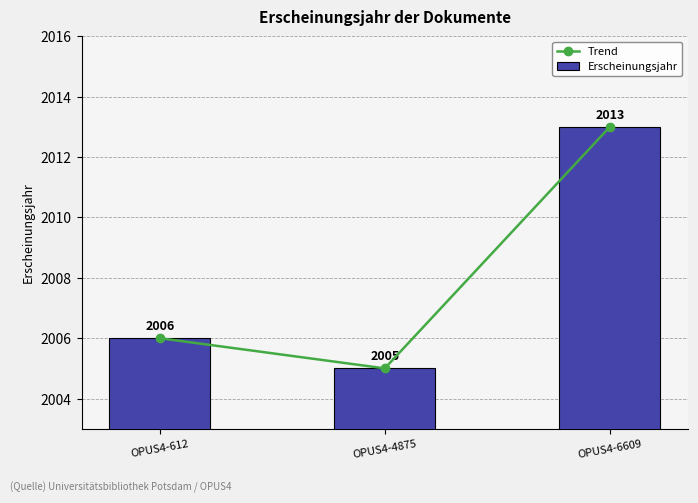

How many series are shown in this chart?

2